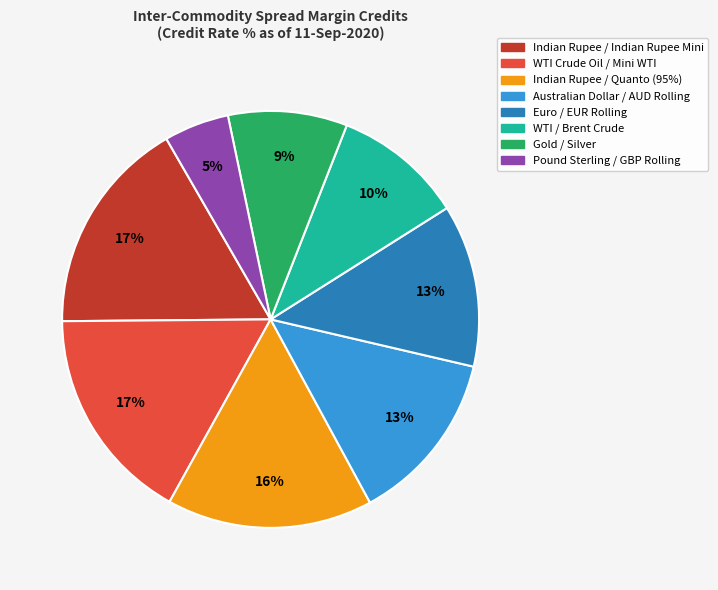

Is there any slice that represents more than half of the pie?

No